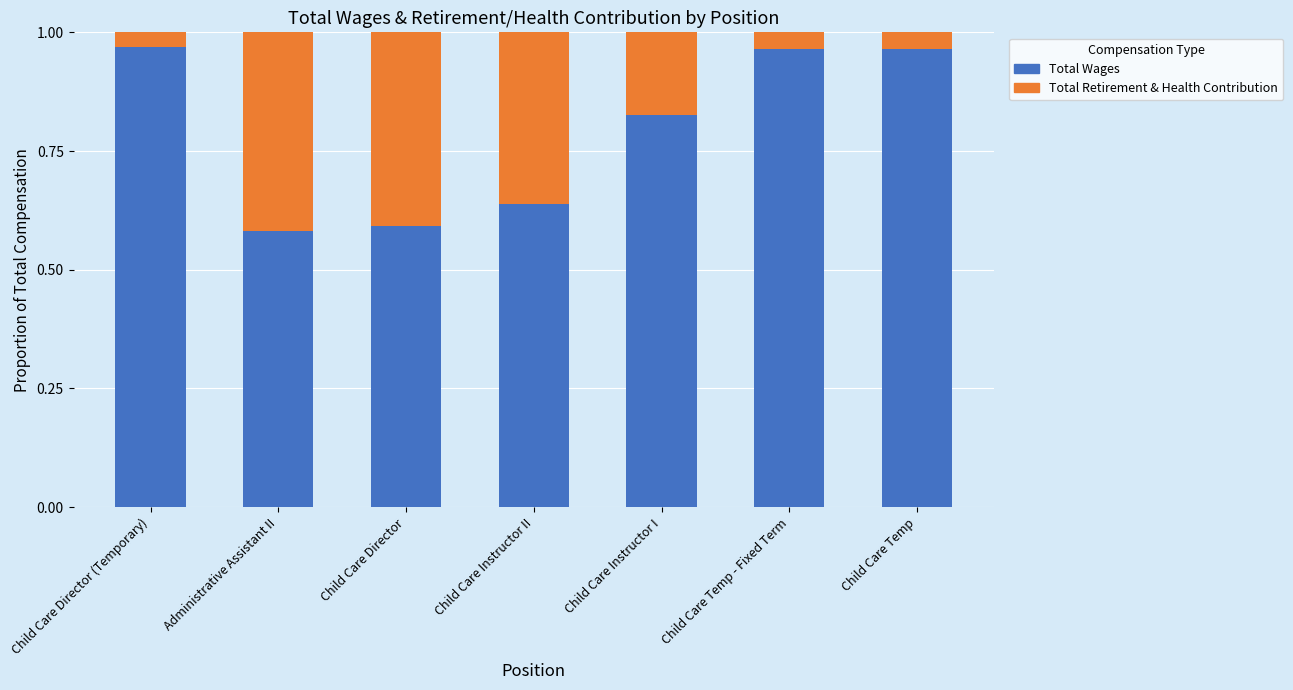

What is the sum of all Total Wages values?

5.5